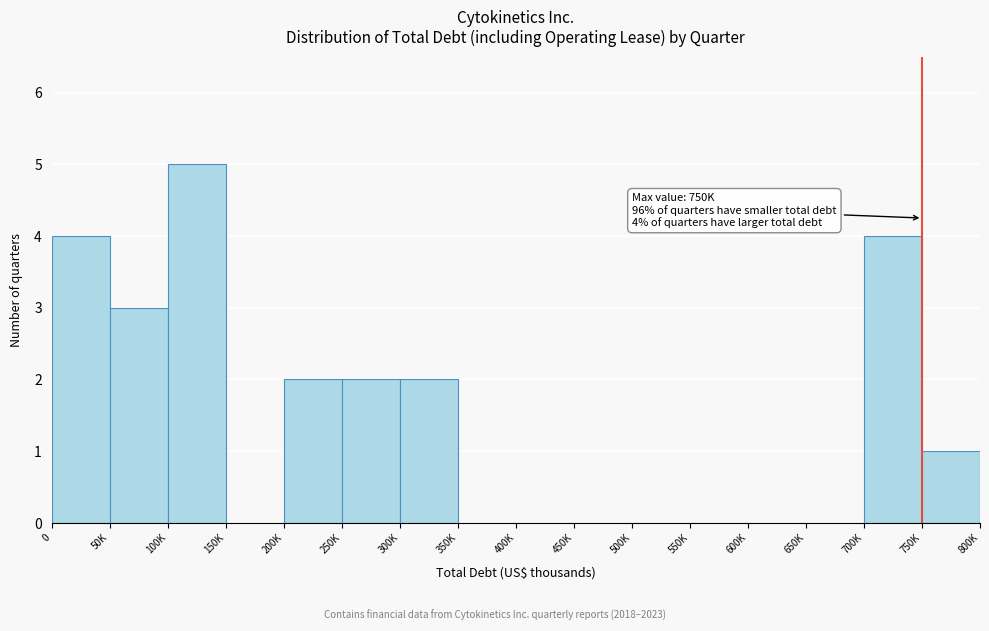

Reading left to right, transcribe all the data shown in this chart.

0=4	50K=3	100K=5	150K=0	200K=2	250K=2	300K=2	350K=0	400K=0	450K=0	500K=0	550K=0	600K=0	650K=0	700K=4	750K=1